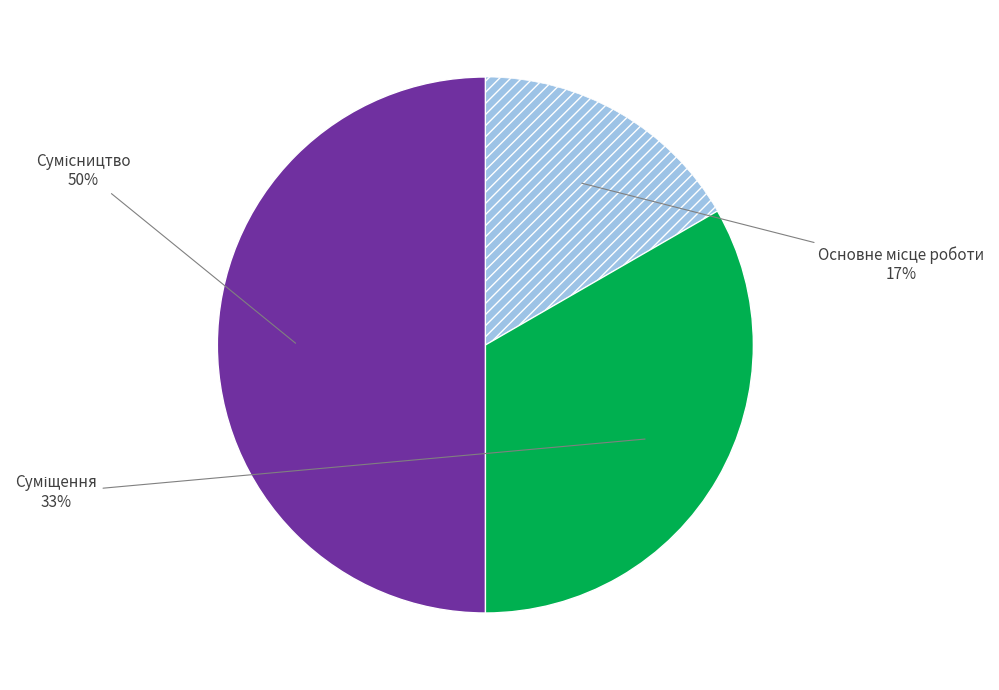

To the nearest percent, what is the difference between the largest and smallest slice percentages?

33%